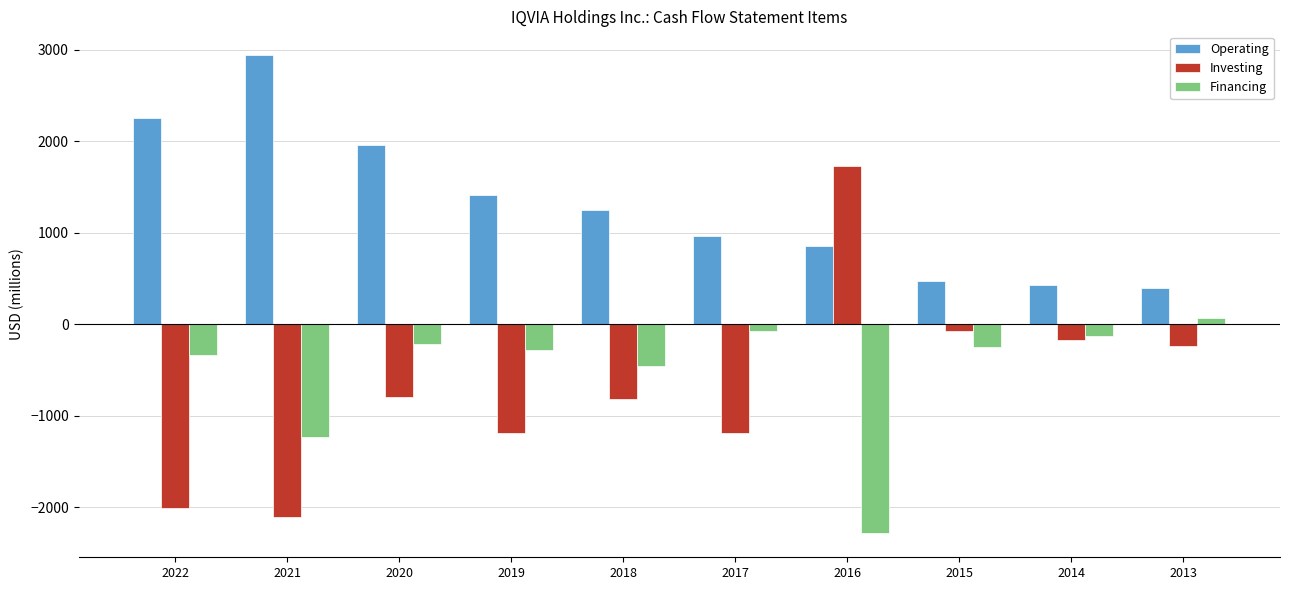

Is the value of Investing at 2018 greater than the value of Financing at 2021?

Yes